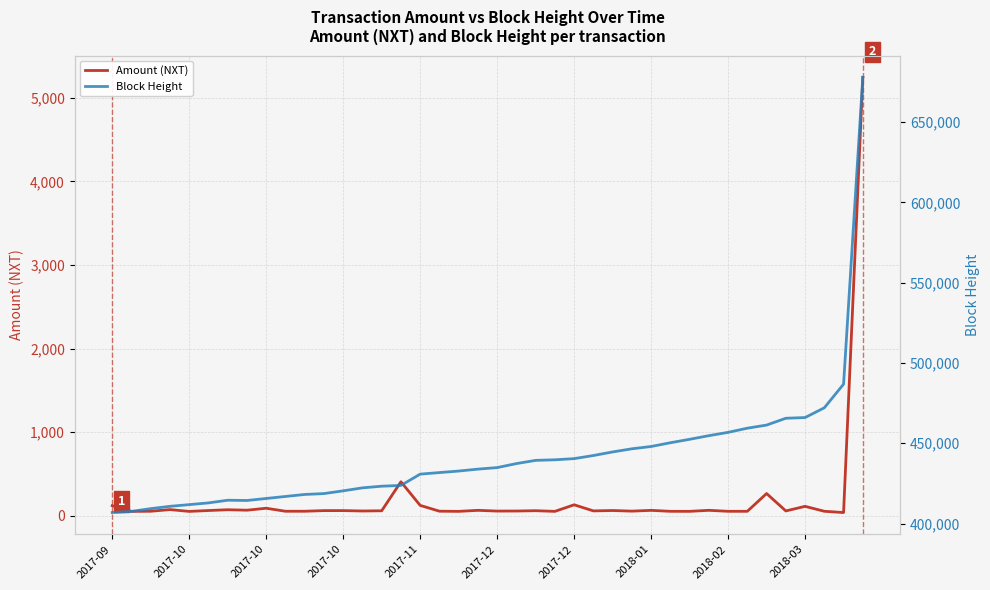

List the labels in order of Amount (NXT) value, largest first.

39, 15, 34, 24, 16, 2017-09, 36, 2018-02, 2017-10, 2017-12, 2018-01, 31, 19, 28, 2017-12, 26, 12, 11, 22, 14, 25, 35, 13, 21, 20, 27, 17, 10, 2018-03, 2017-10, 37, 33, 32, 29, 30, 18, 23, 2017-10, 2017-11, 38